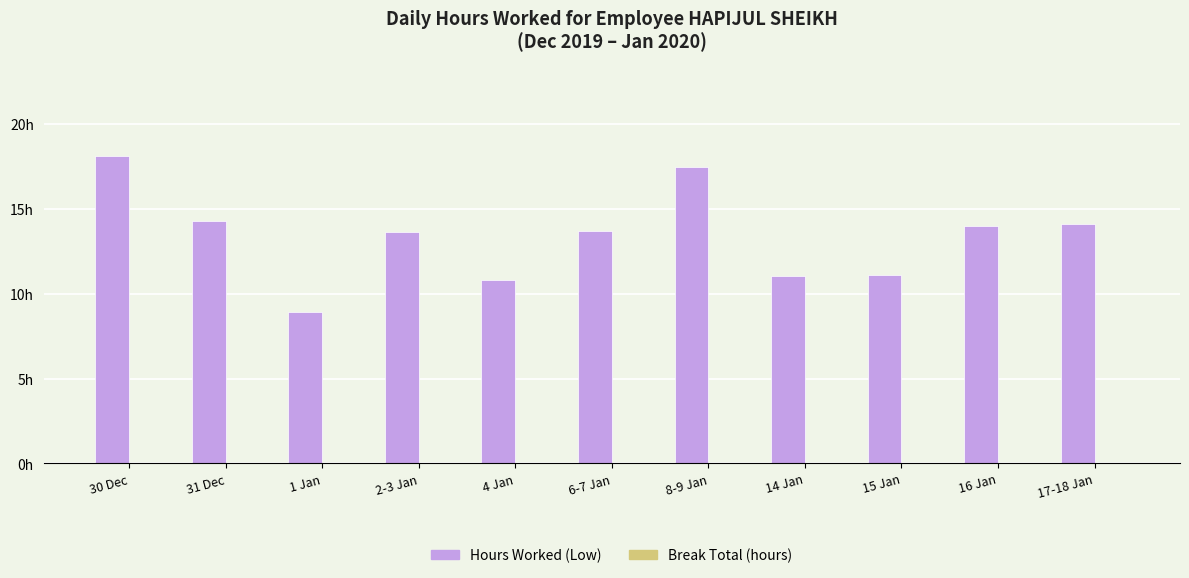

Between 15 Jan and 2-3 Jan, which is larger?

2-3 Jan